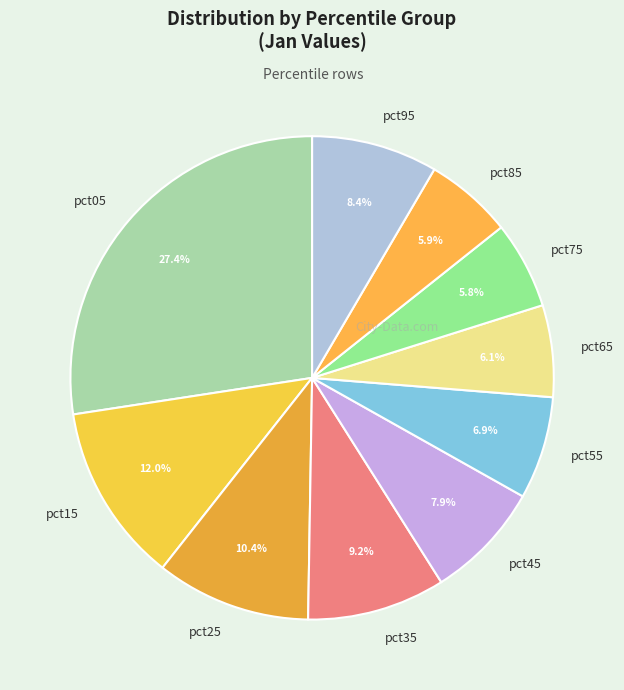

Is there any slice that represents more than half of the pie?

No